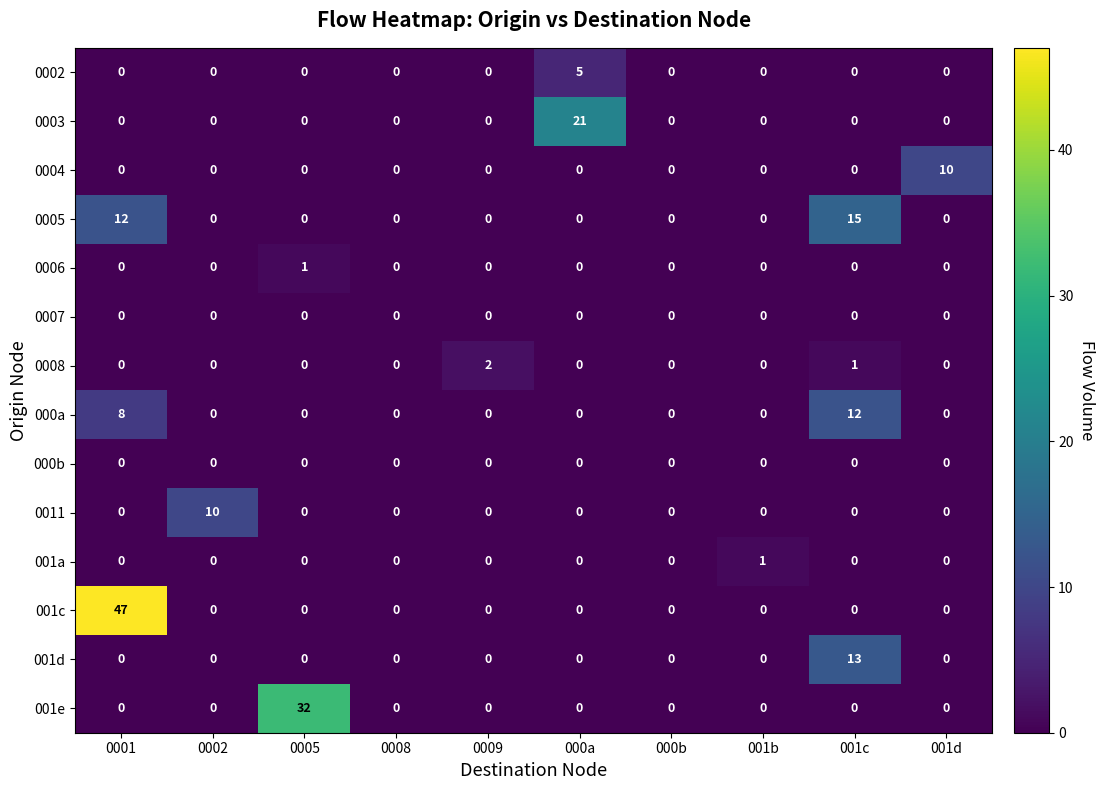

True or false: 0006 has a value of 0 at 0009.

True